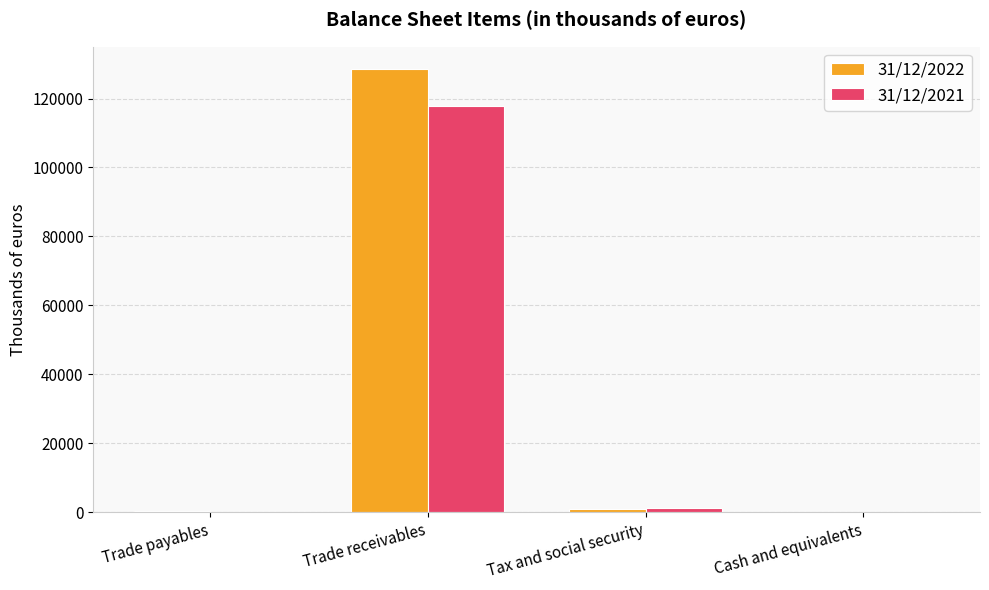

What is the sum of all 31/12/2022 values?

129672